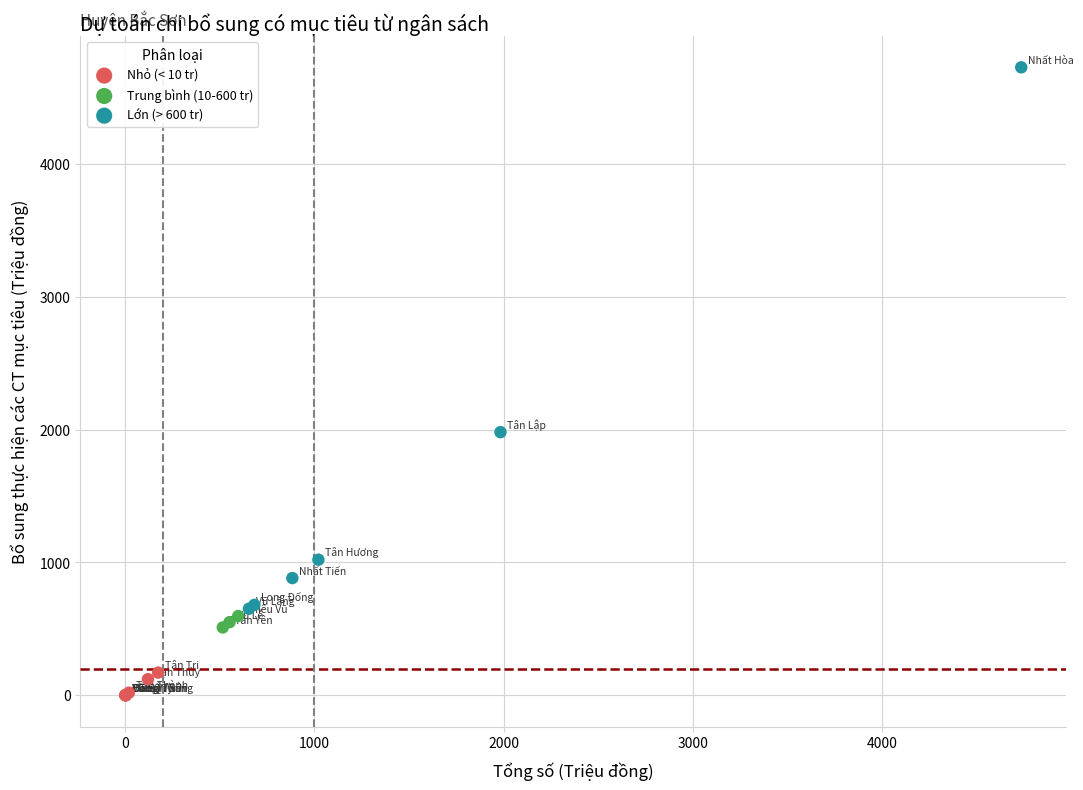

Which series contains the highest Y value?

Lớn (> 600 tr)